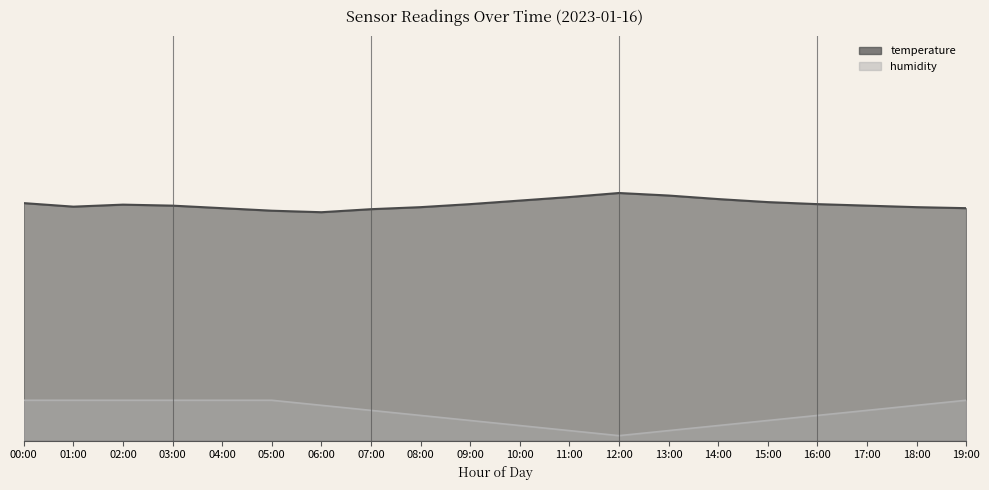

What is the maximum value for temperature?

4.9